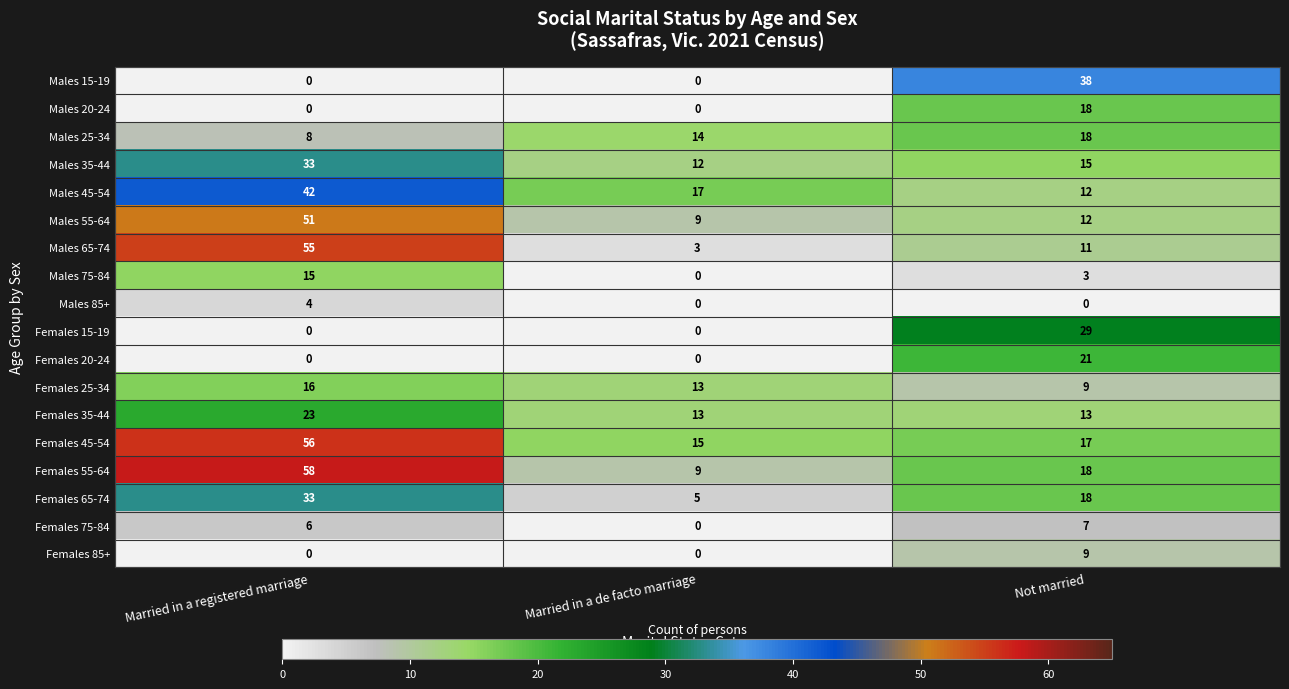

Rank the categories by Males 25-34 value from lowest to highest.

Married in a registered marriage, Married in a de facto marriage, Not married